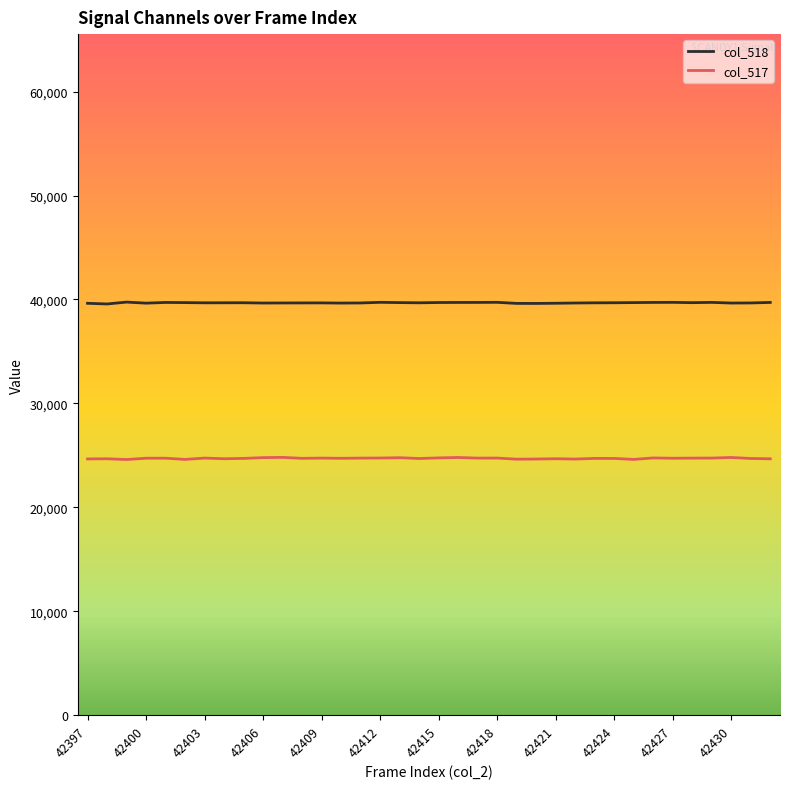

What is the maximum value shown in the chart?

39750